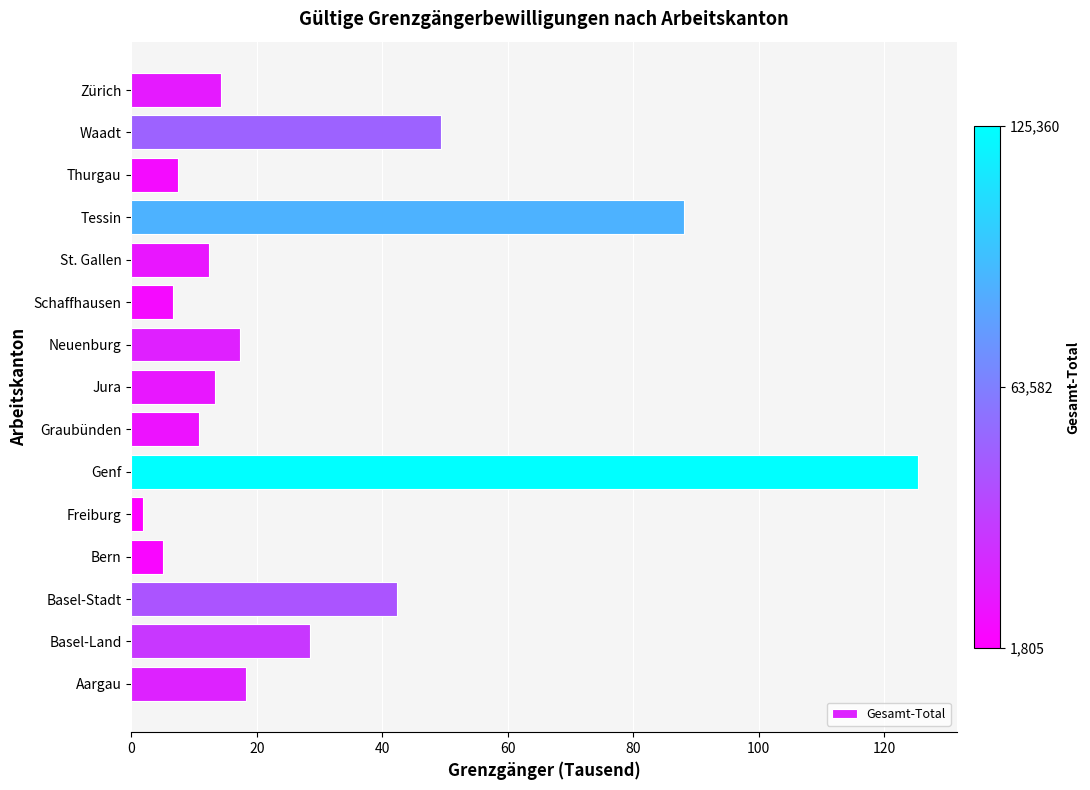

Between Waadt and Basel-Stadt, which is larger?

Waadt